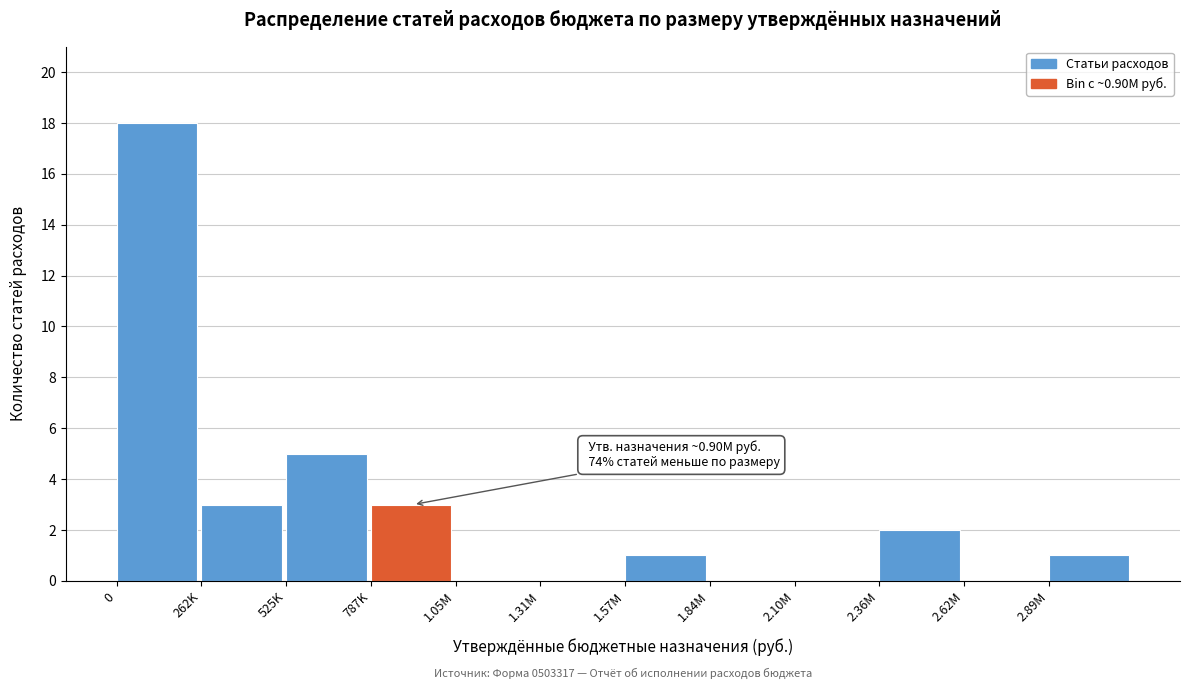

Reading left to right, transcribe all the data shown in this chart.

0=18	262K=3	525K=5	787K=3	1.05M=0	1.31M=0	1.57M=1	1.84M=0	2.10M=0	2.36M=2	2.62M=0	2.89M=1